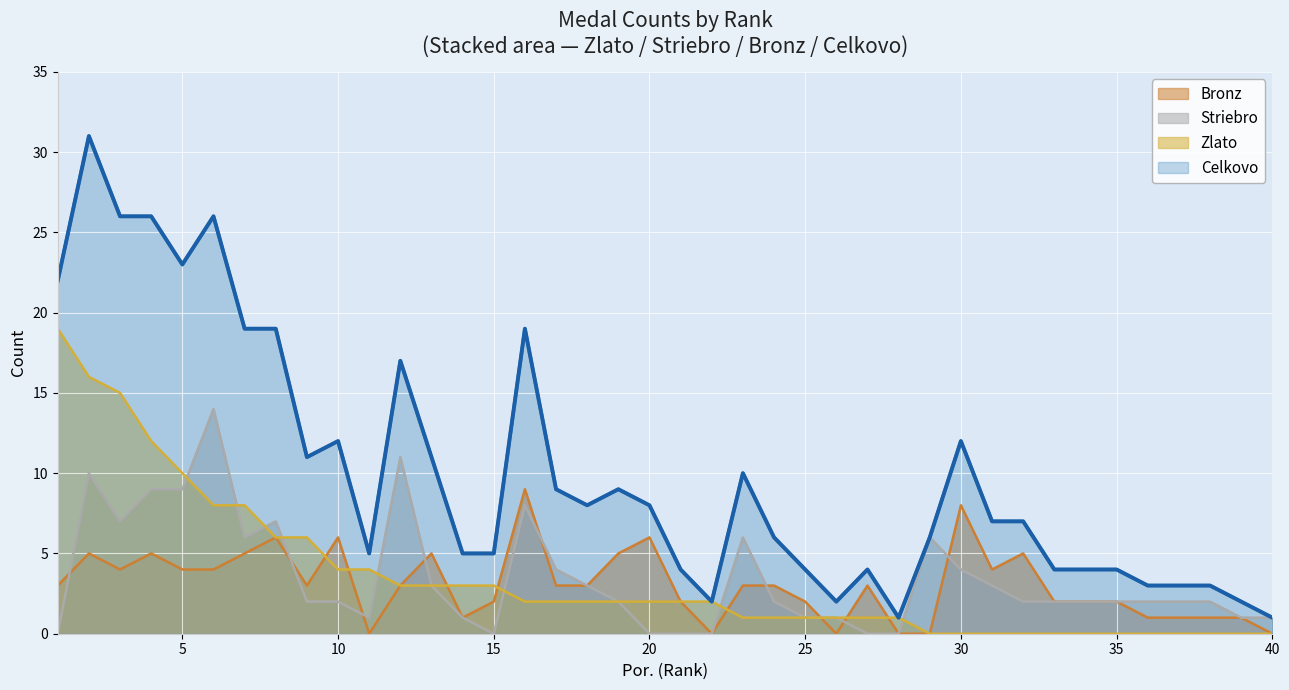

What is the average value of the Celkovo series?

10